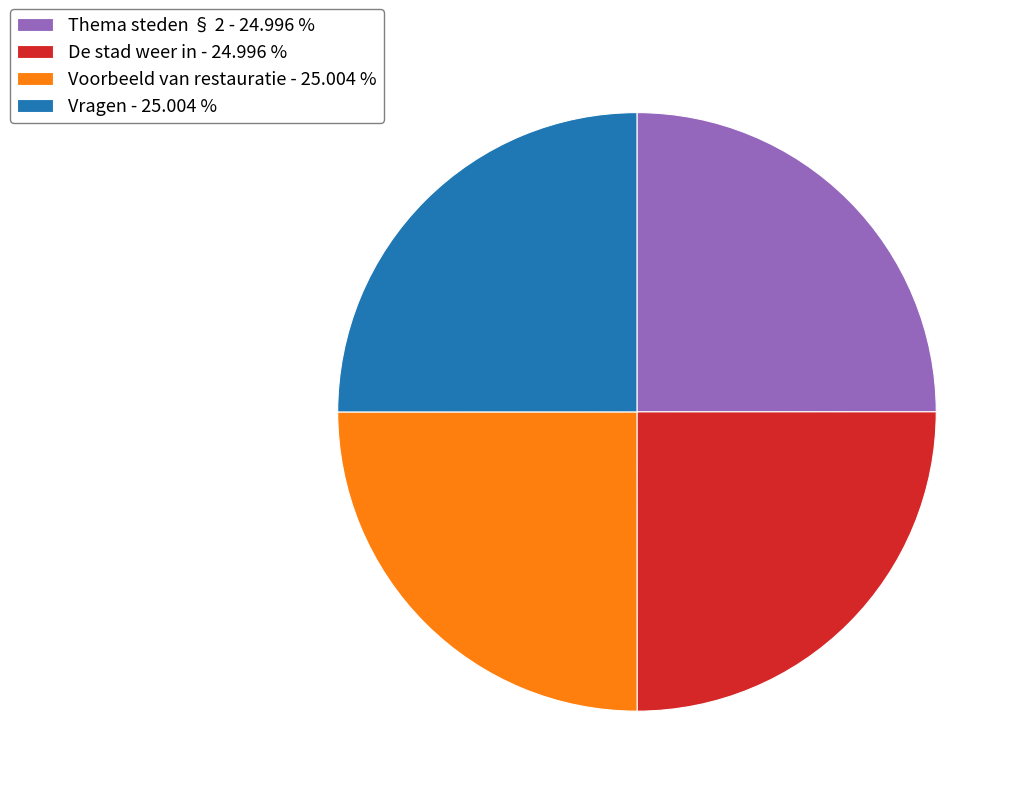

Count the number of slices in the pie.

4